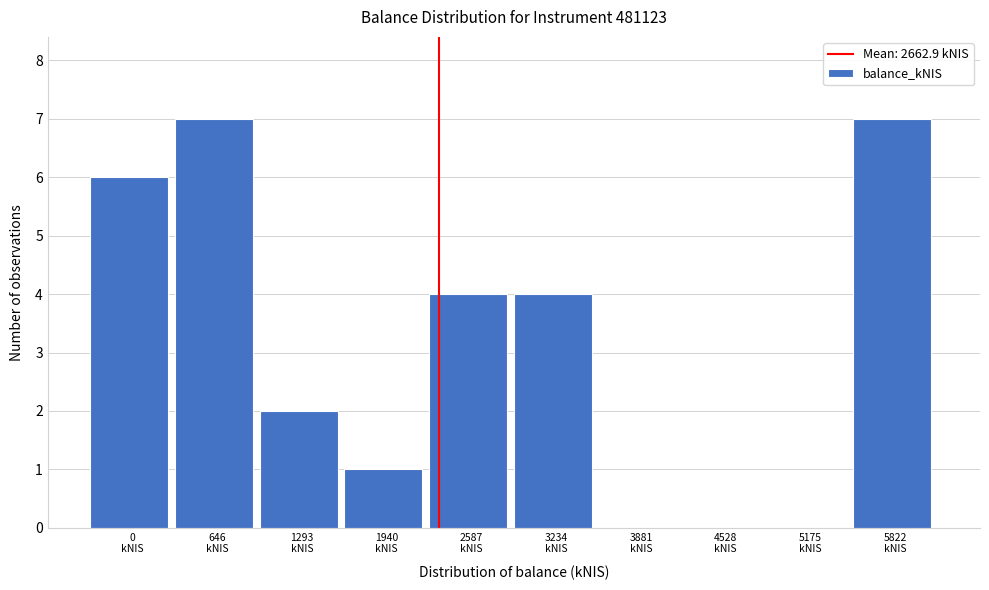

What is the maximum value shown in the chart?

7